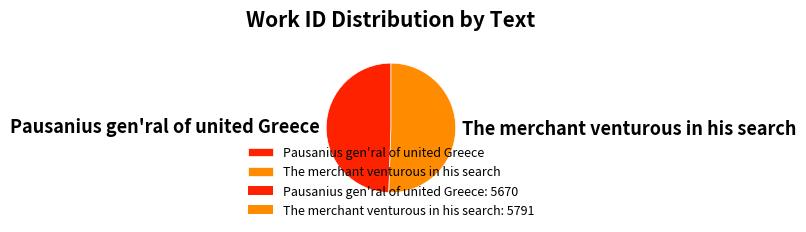

The The merchant venturous in his search slice represents 43% of the pie. True or false?

False